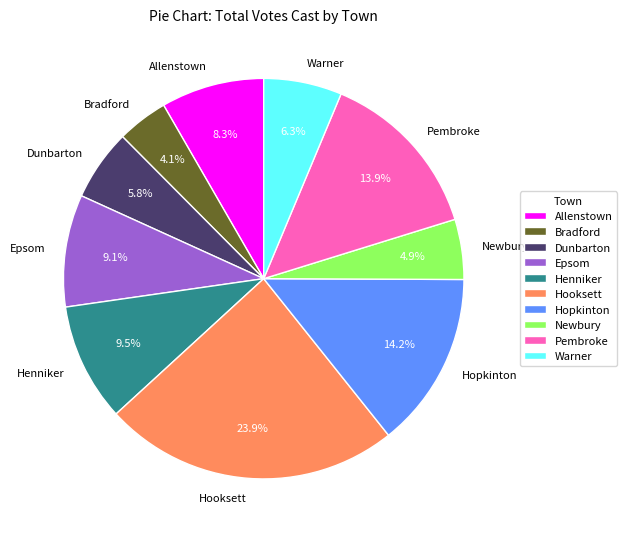

How many slices are in this pie chart?

10